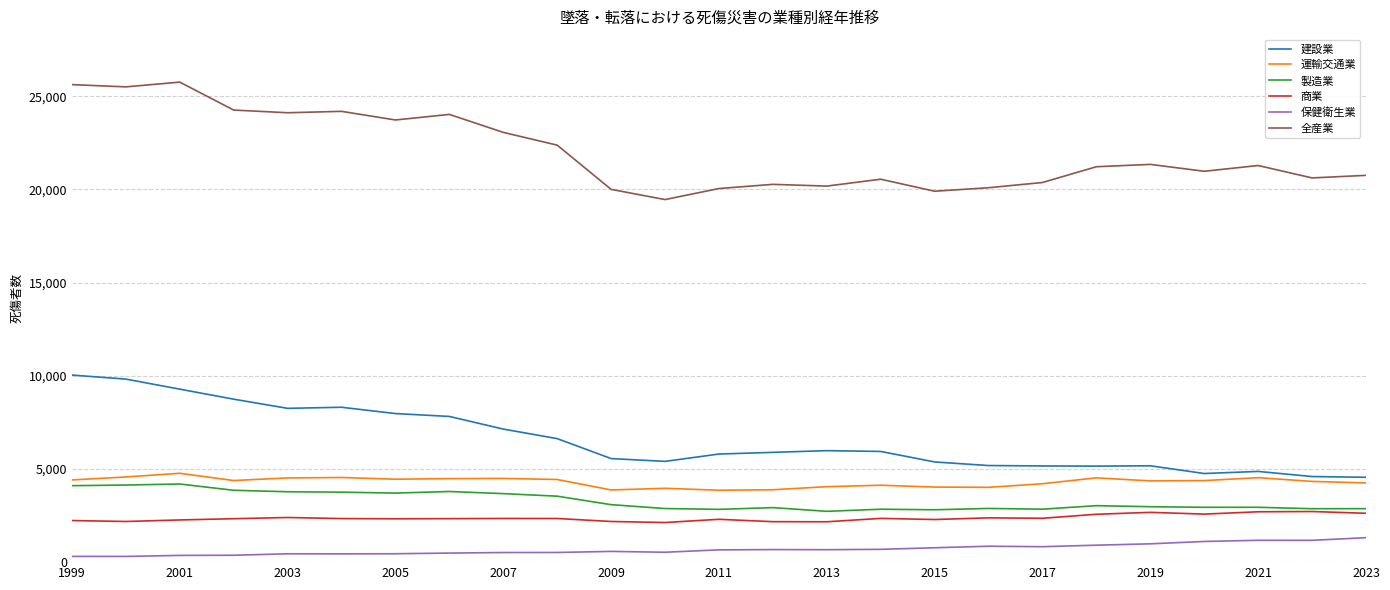

True or false: 運輸交通業 and 保健衛生業 cross at least once.

False